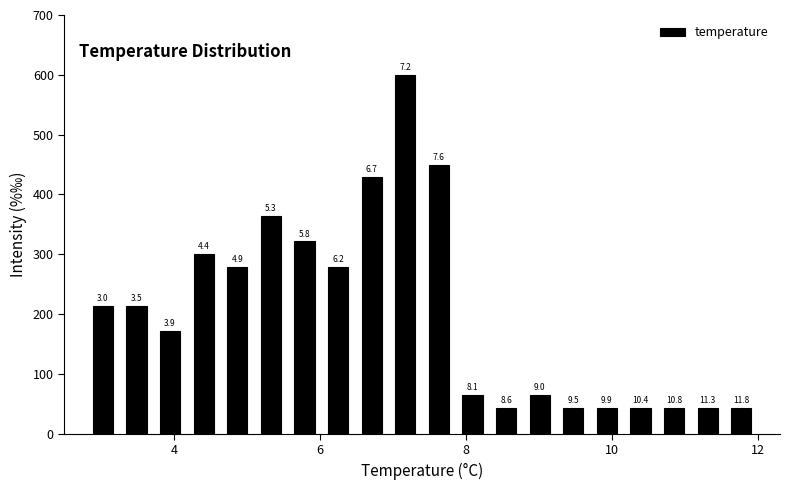

Read against the x-axis, roughly where is the centre of the tallest bar?

7.2